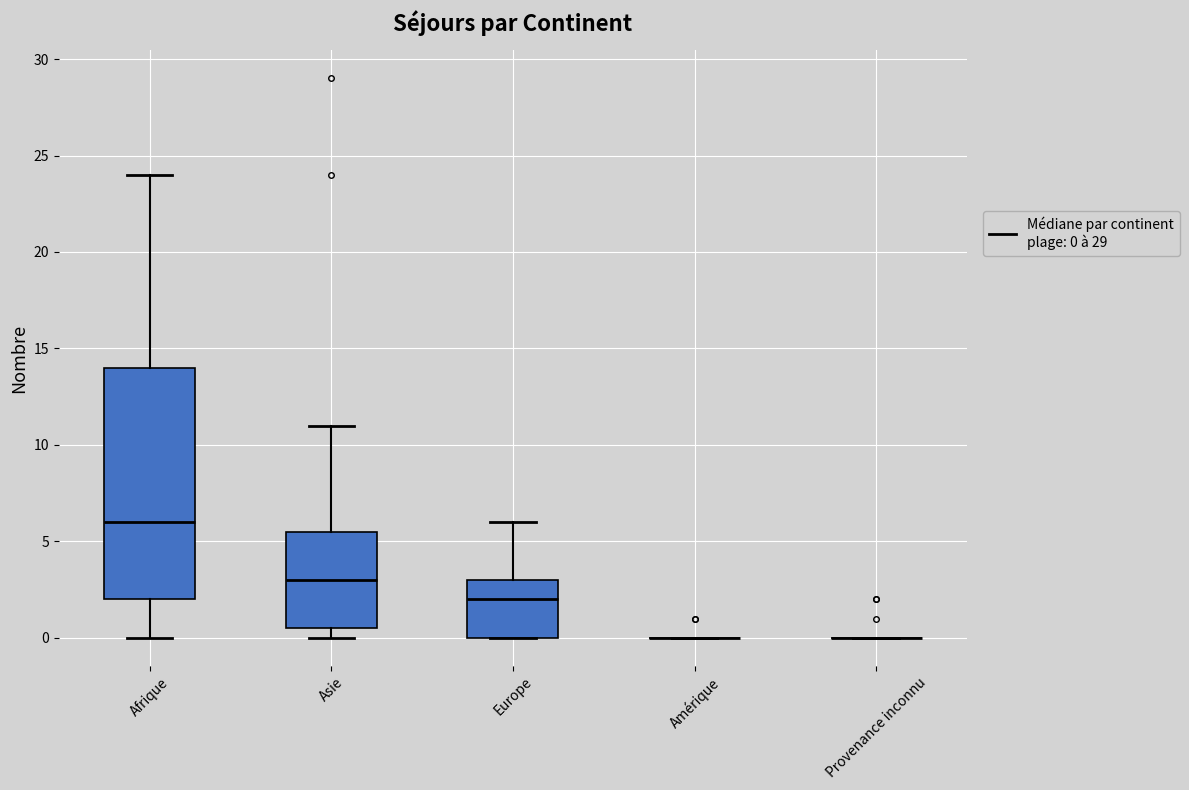

Comparing the boxes themselves (not the whiskers), which one is the tallest?

Afrique